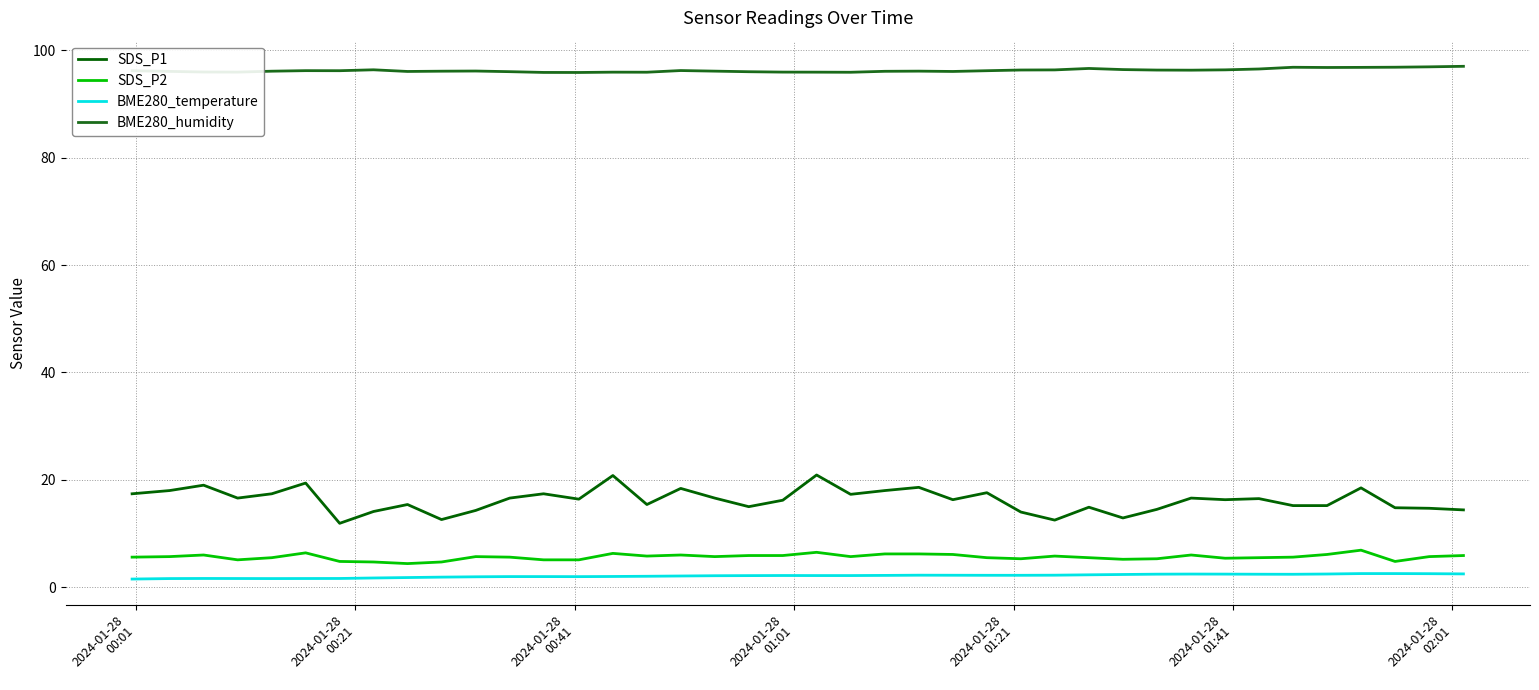

How many lines are shown in the chart?

4